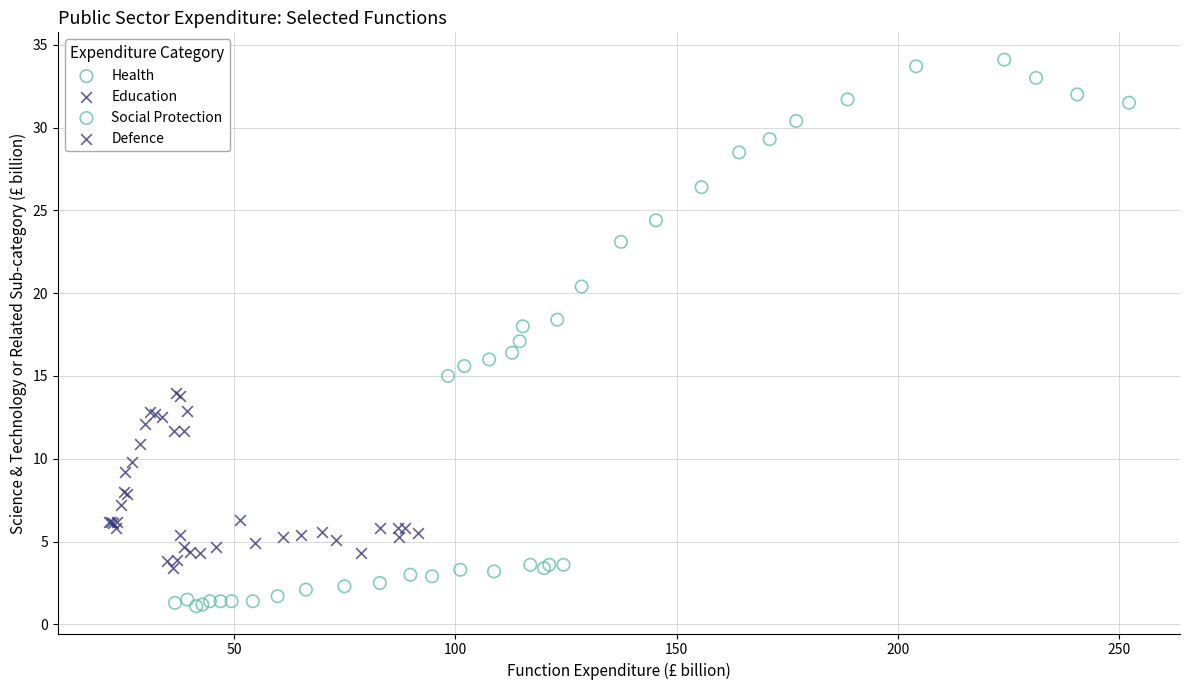

What are all the series names shown in the legend?

Health, Education, Social Protection, Defence